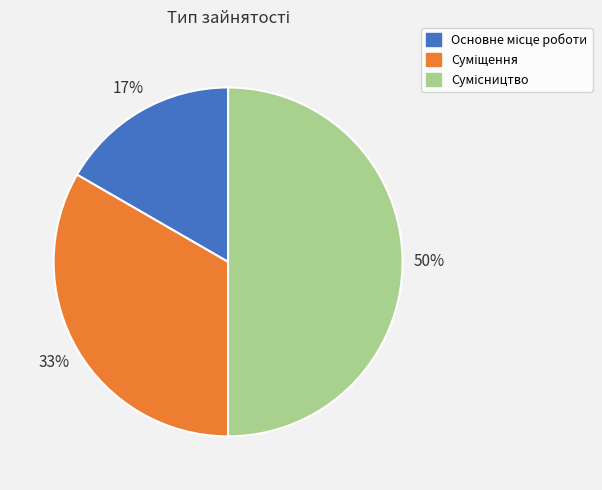

To the nearest percent, what is the difference between the largest and smallest slice percentages?

33%